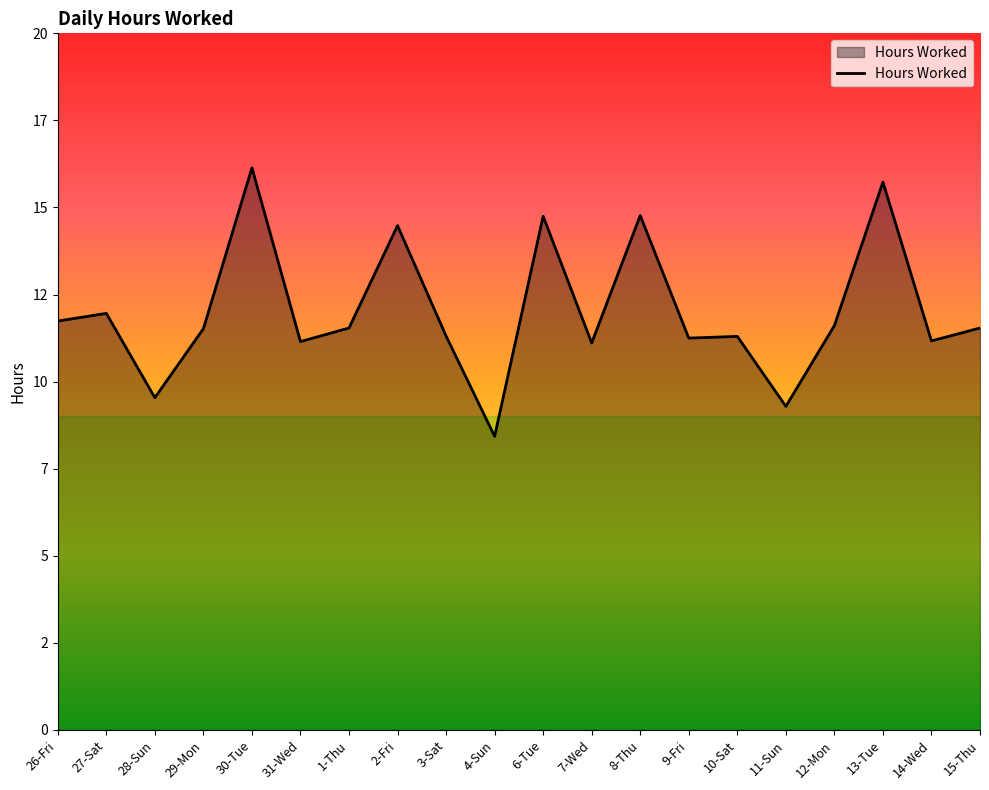

True or false: the data has more than 0 interior local peaks.

True